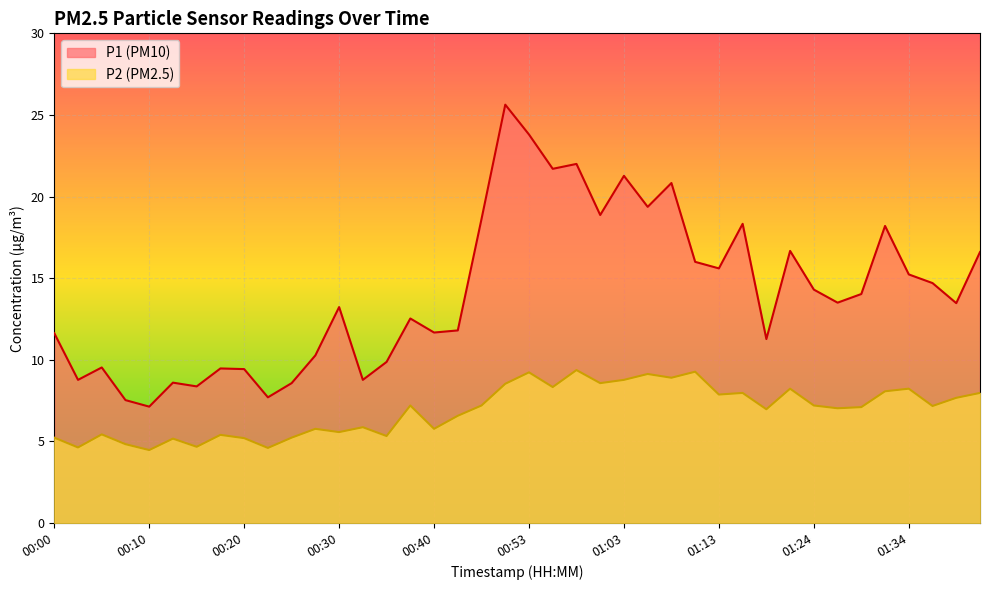

Which label corresponds to the largest value in the chart?

00:50